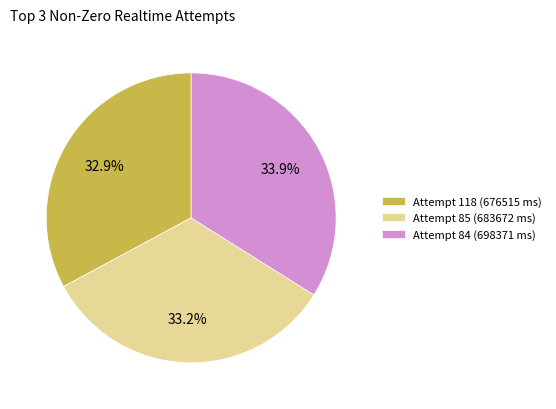

What is the total percentage of Attempt 84 (698371 ms) and Attempt 85 (683672 ms)?

67.1%